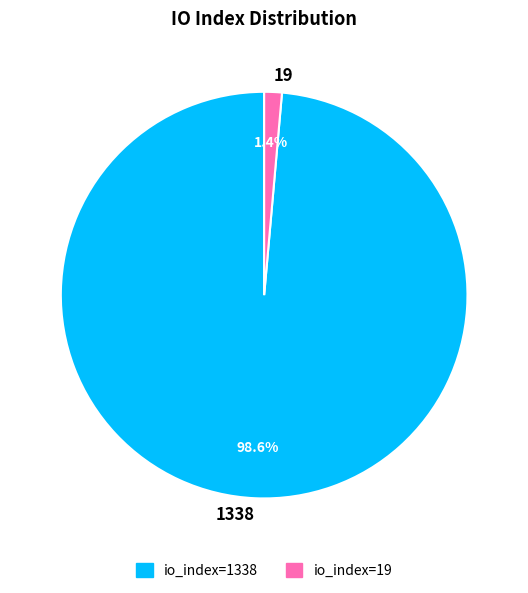

Count the number of slices in the pie.

2